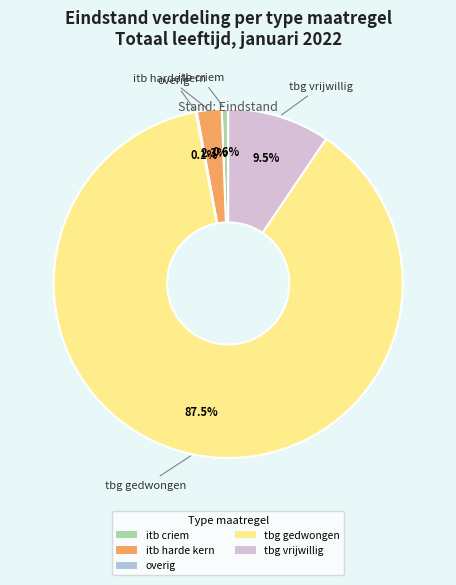

Which slice is the largest?

tbg gedwongen